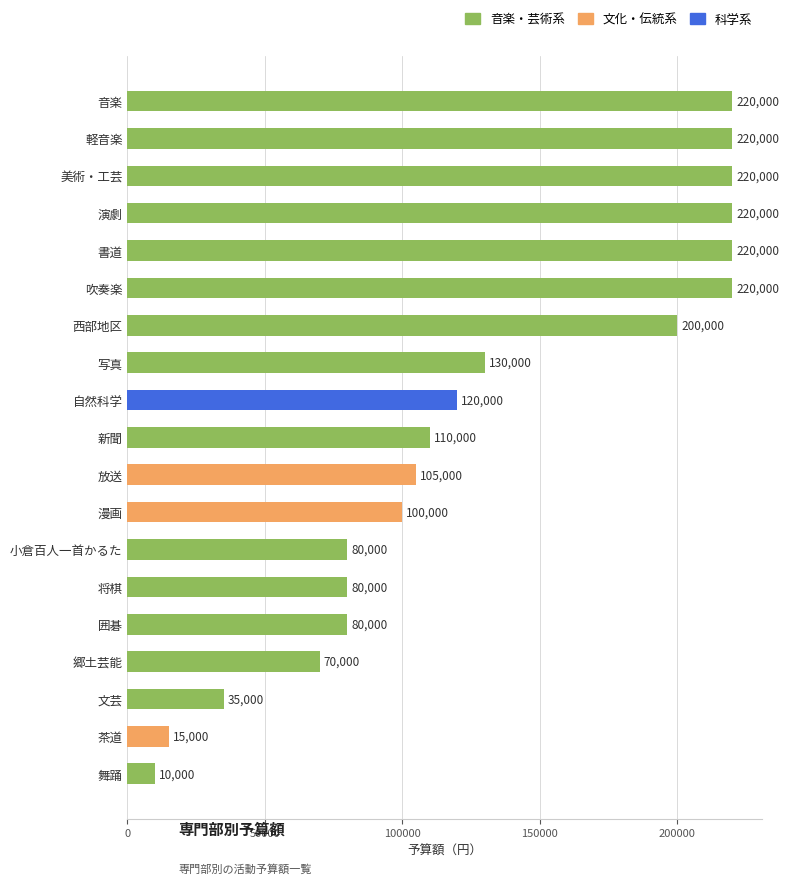

What is the minimum value shown in the chart?

10000